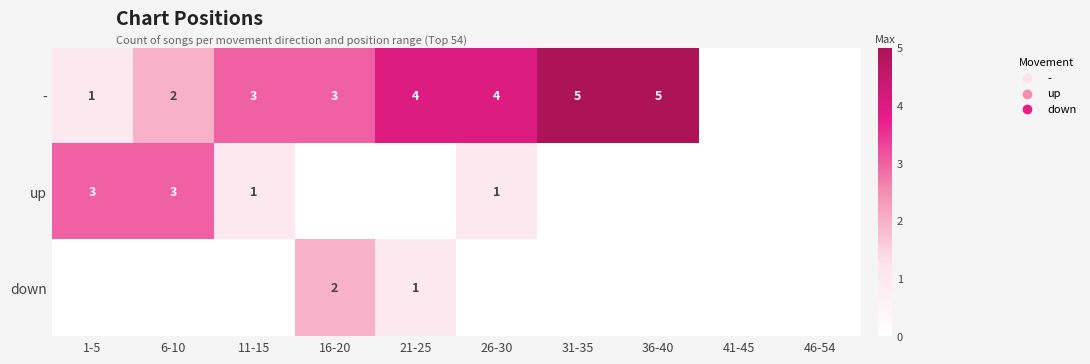

True or false: down has a value of 1 at 21-25.

True